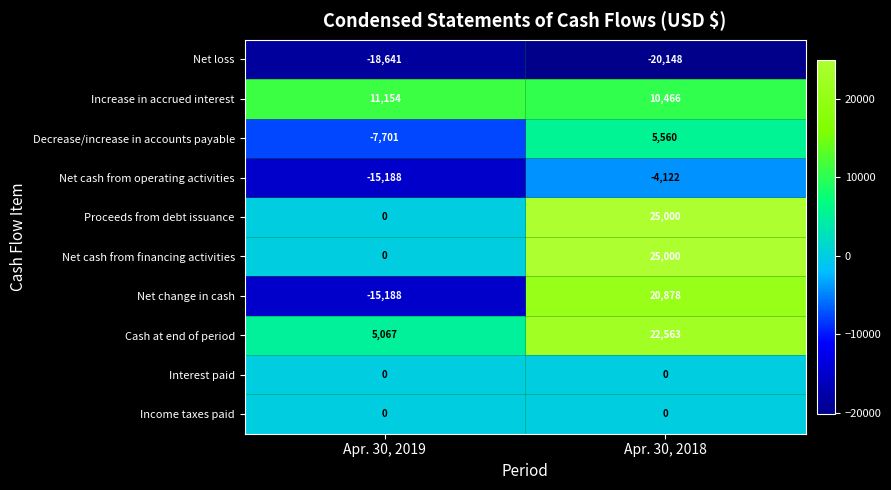

At which category does the chart reach its minimum across all series?

Apr. 30, 2018